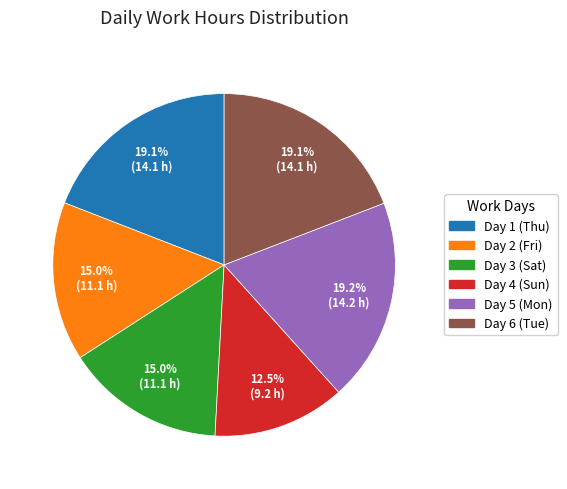

Does Day 6 (Tue) represent more than half of the total?

No